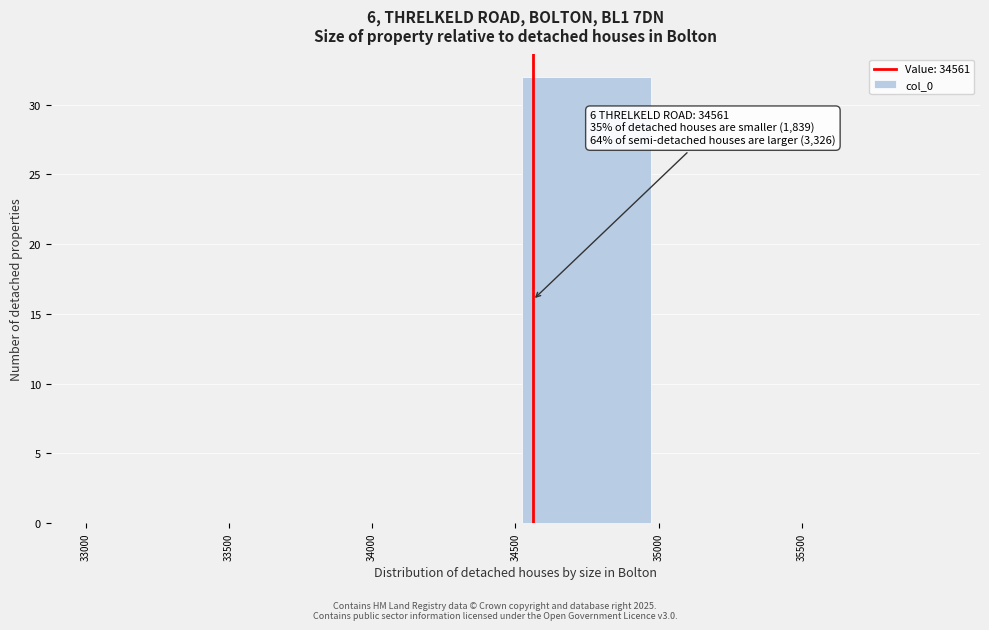

Which range on the x-axis has the tallest bar?

34500 to 35000